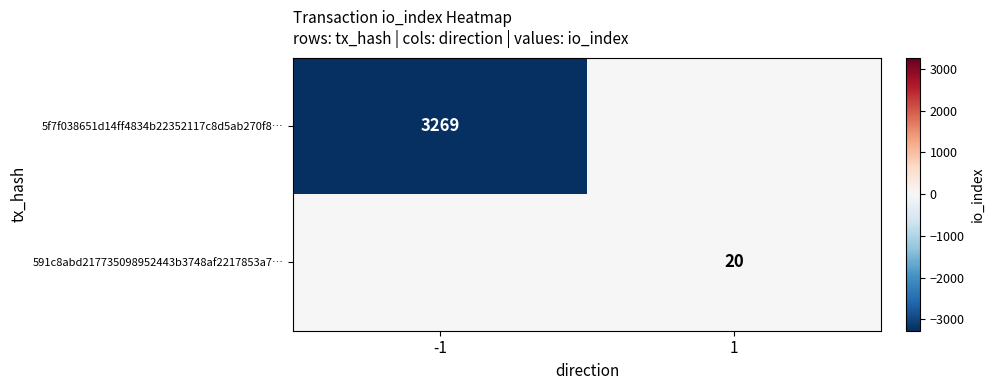

Is it true that 591c8abd217735098952443b3748af2217853a7… equals 20 at 1?

True